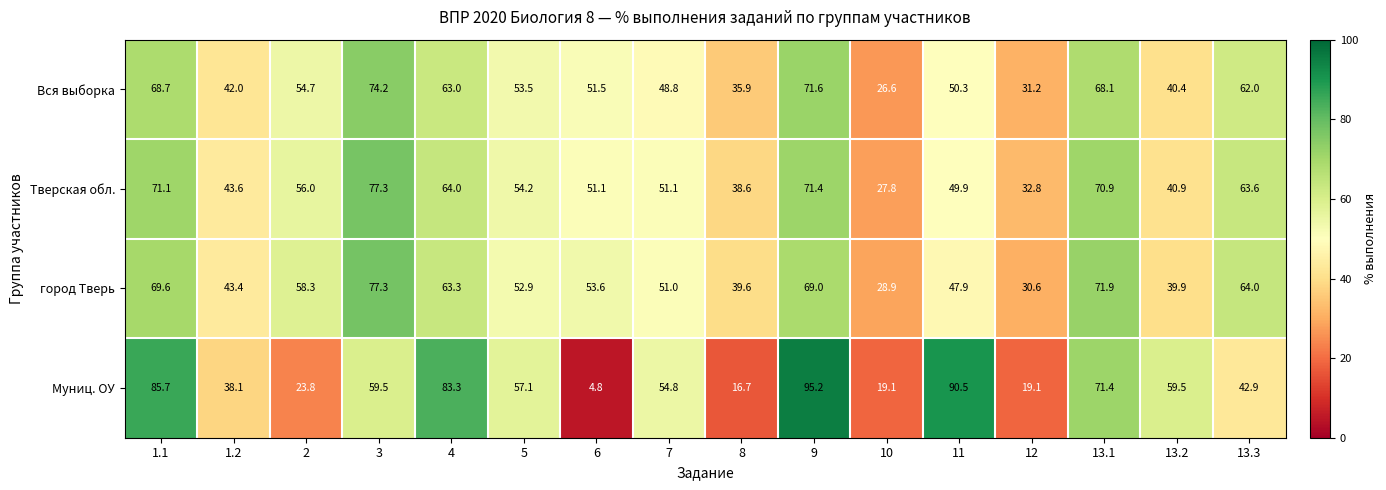

What is the difference between the highest and lowest values at 11?

42.6